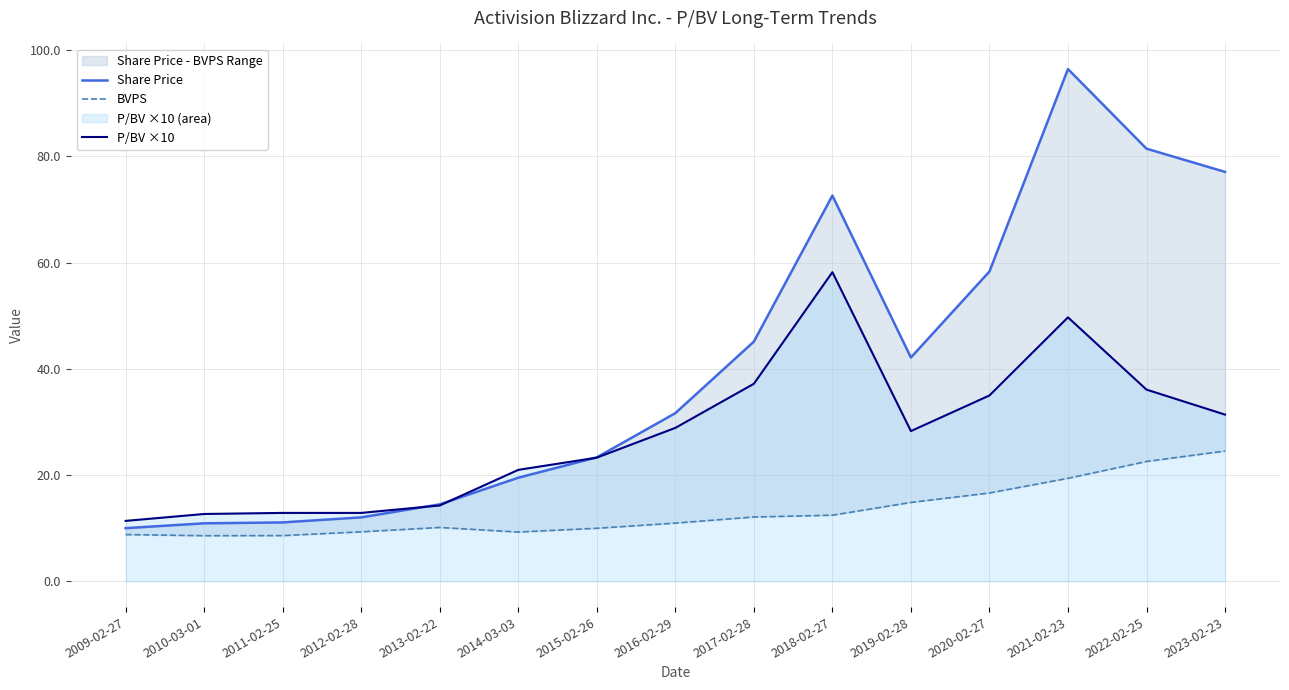

The P/BV ×10 series shows 23.3 at 2015-02-26. True or false?

True